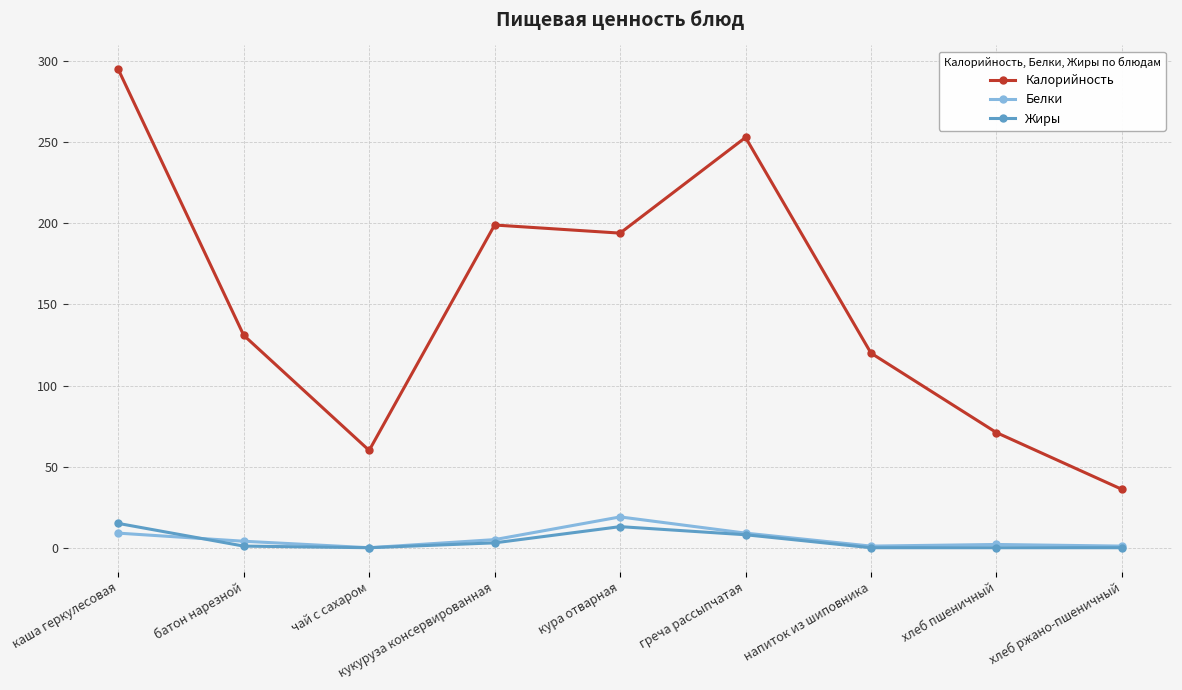

True or false: Калорийность and Жиры cross at least once.

False